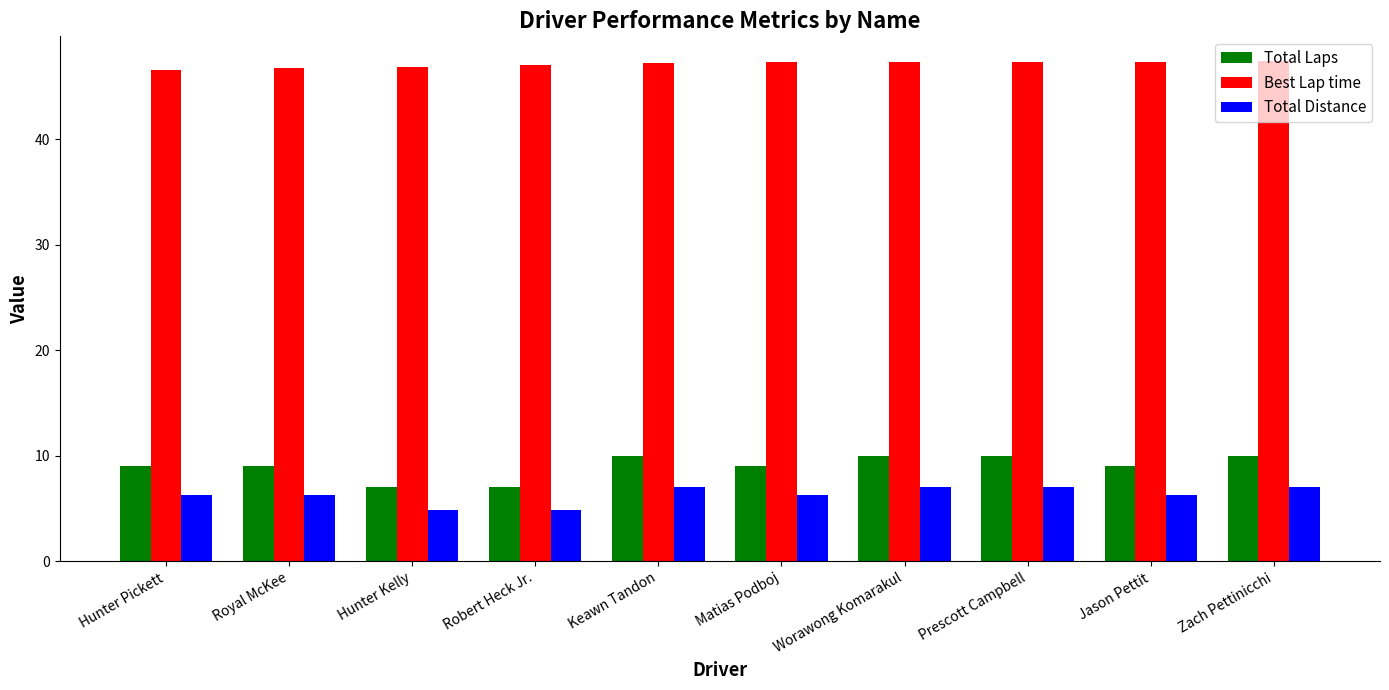

At how many categories does at least one series exceed 16?

10